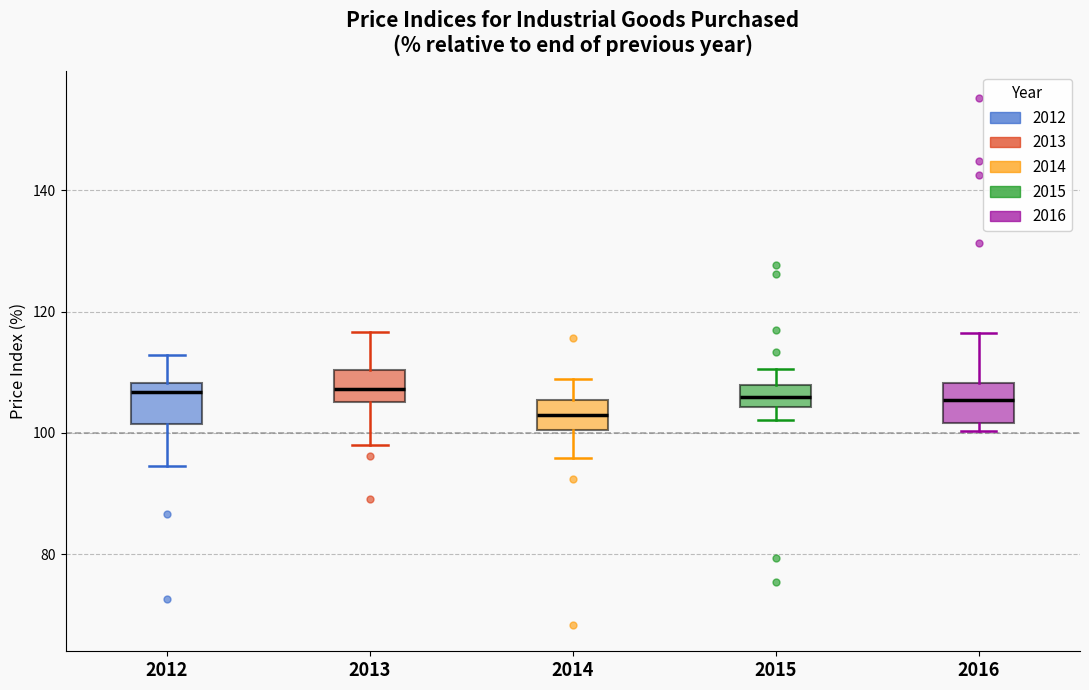

Where does the median line of the box at x = 2016 sit on the y-axis? The values are not printed on the chart, so give them approximately, as read against the axis.

106